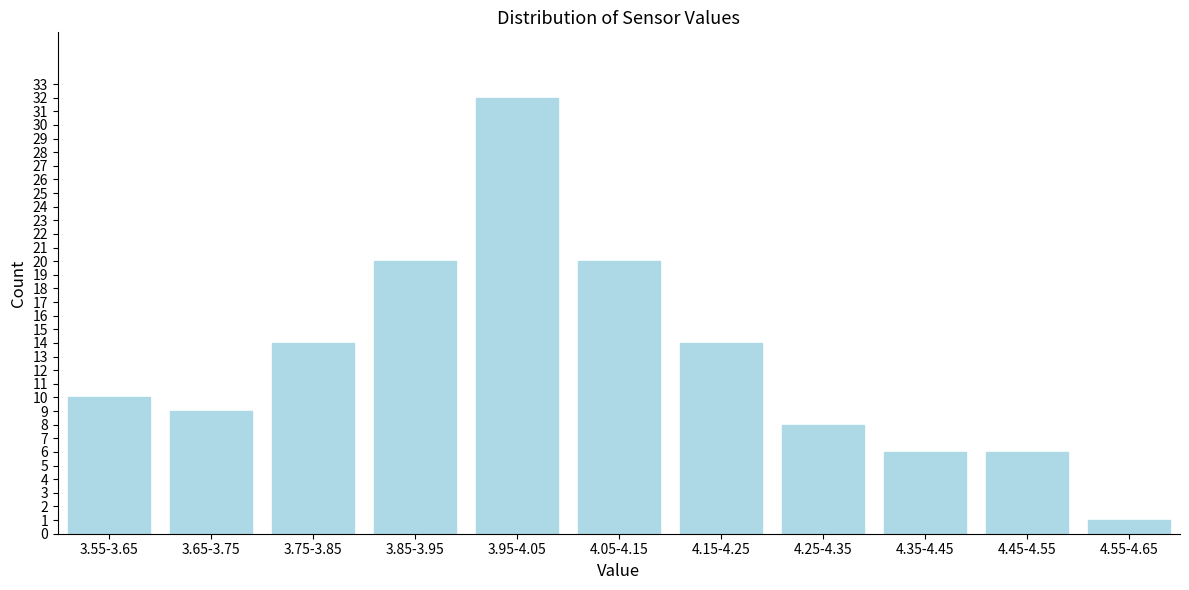

Reading left to right, transcribe all the data shown in this chart.

3.55-3.65=10	3.65-3.75=9	3.75-3.85=14	3.85-3.95=20	3.95-4.05=32	4.05-4.15=20	4.15-4.25=14	4.25-4.35=8	4.35-4.45=6	4.45-4.55=6	4.55-4.65=1